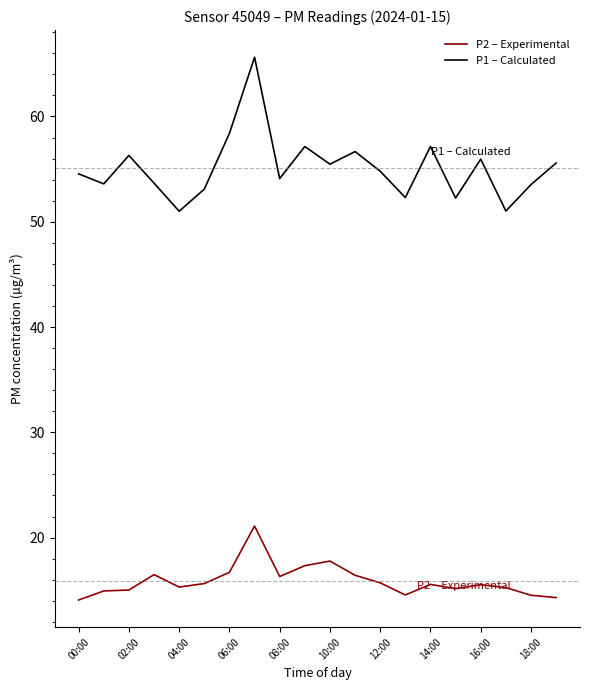

Which series has the largest total across all categories?

P1 – Calculated